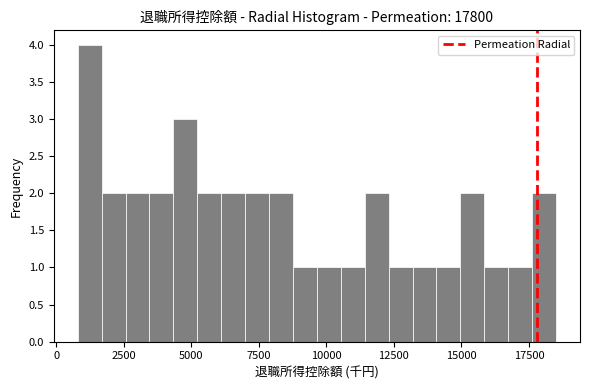

Read against the x-axis, roughly where is the centre of the tallest bar?

1000